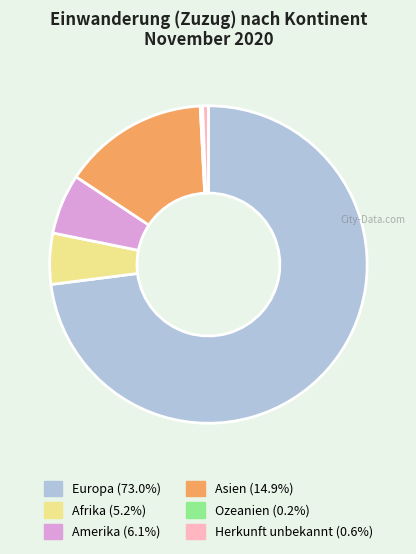

Approximately how many times larger is the value at Afrika compared to Herkunft unbekannt?

8.8